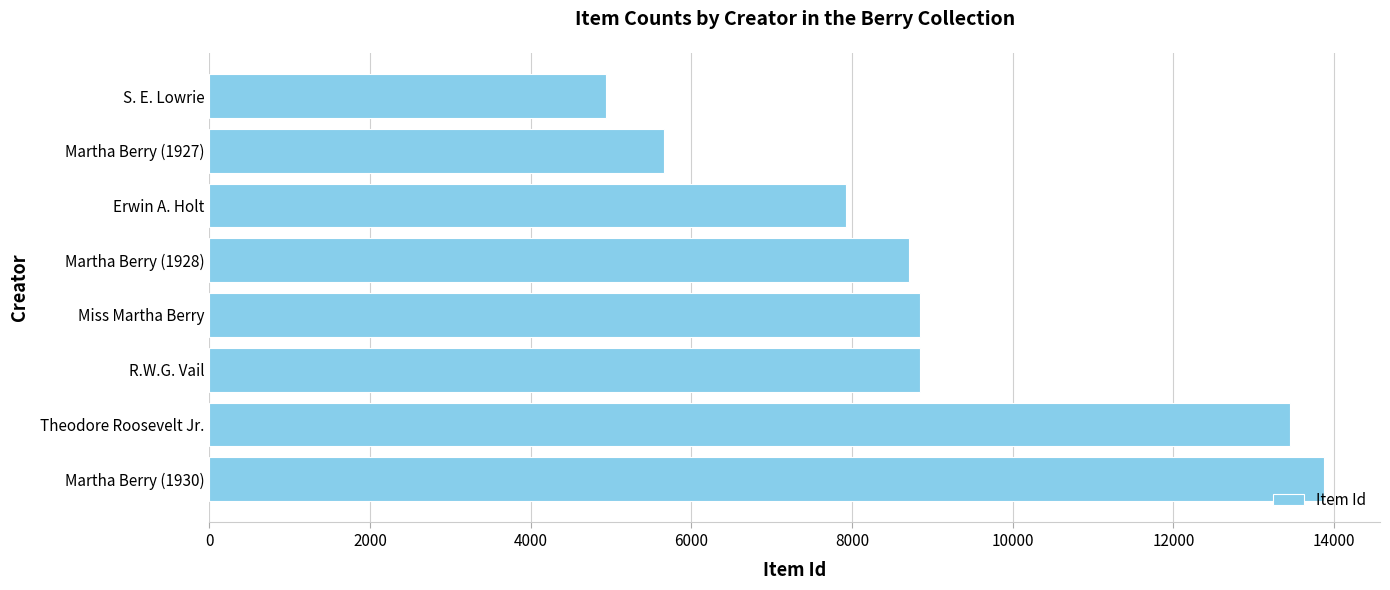

The value at Erwin A. Holt is 10608. True or false?

False